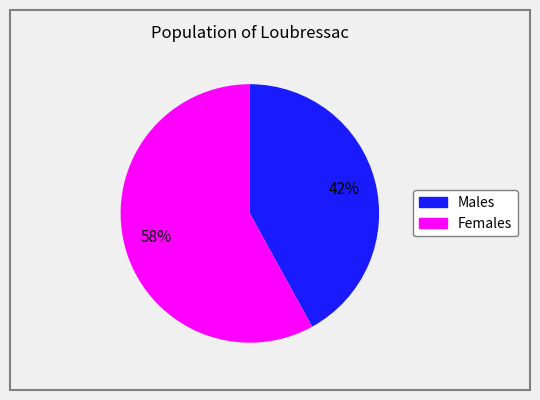

To the nearest percent, what is the difference between the largest and smallest slice percentages?

16%